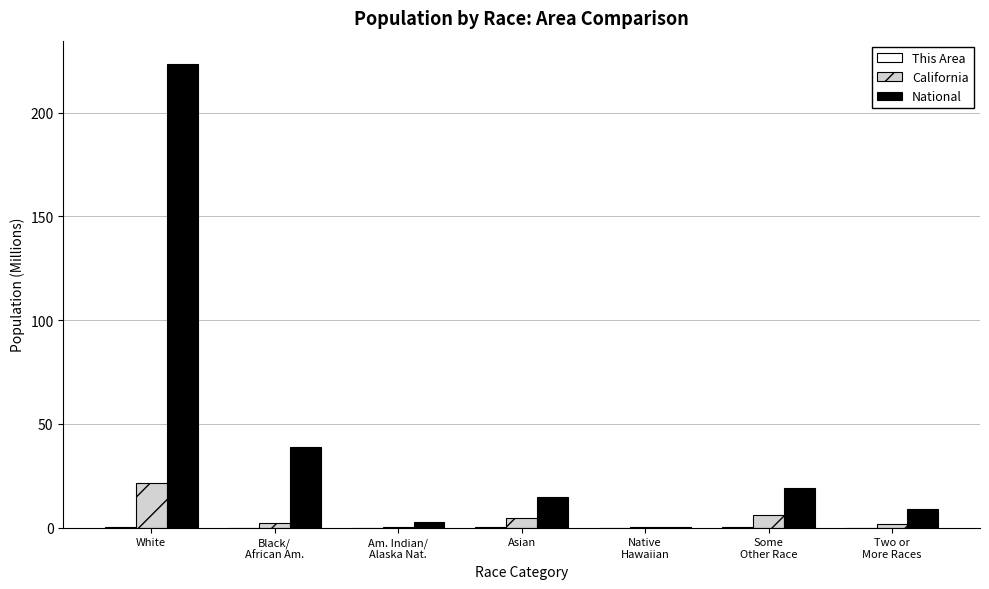

Which series has the largest total across all categories?

National